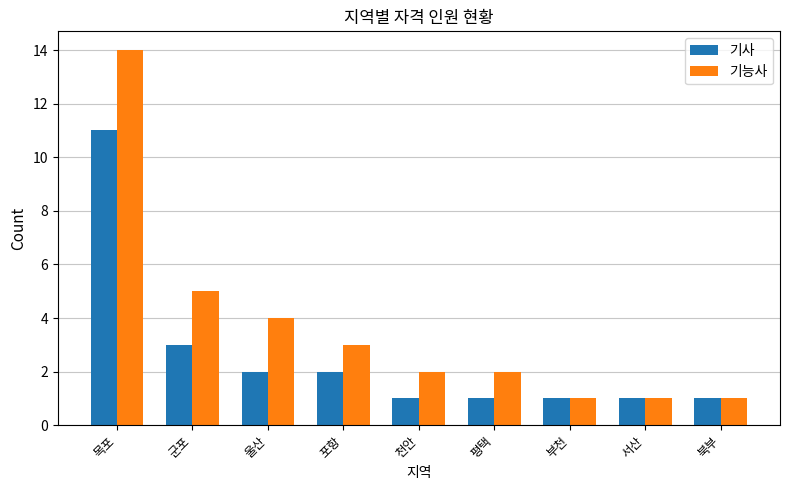

What is the maximum value shown in the chart?

14